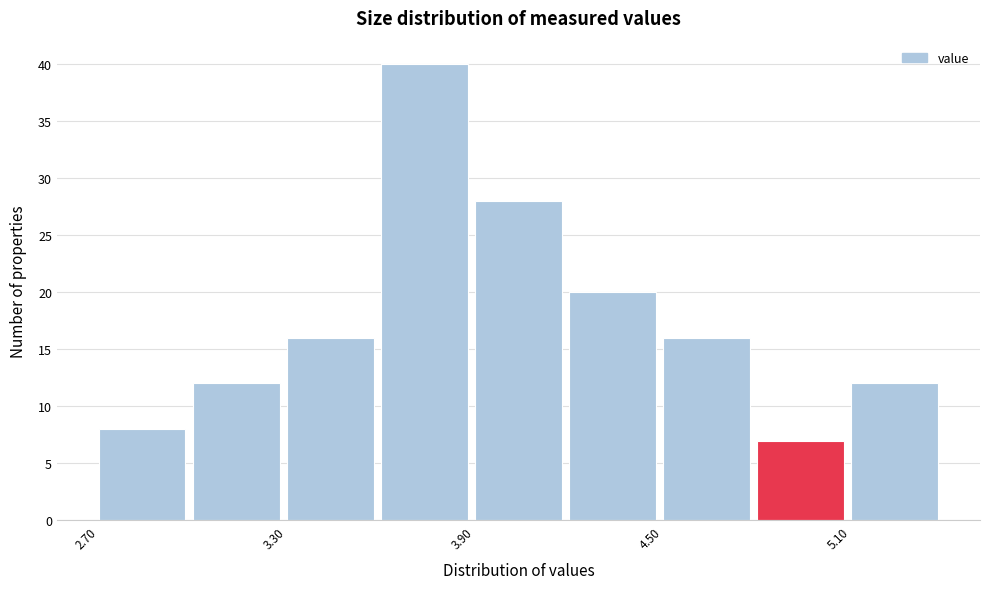

Around what value on the x-axis is the tallest bar? Give the approximate position of its centre, as read against the axis.

3.7